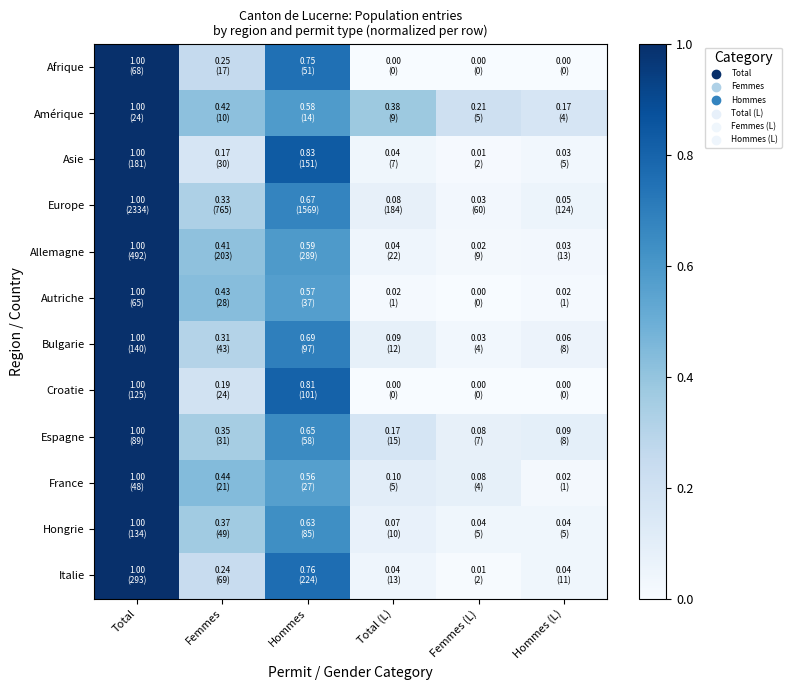

What is the maximum value shown in the chart?

1.0